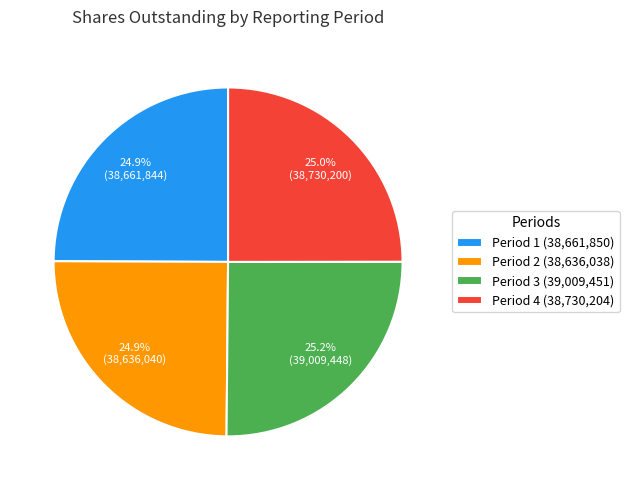

Count the number of slices in the pie.

4